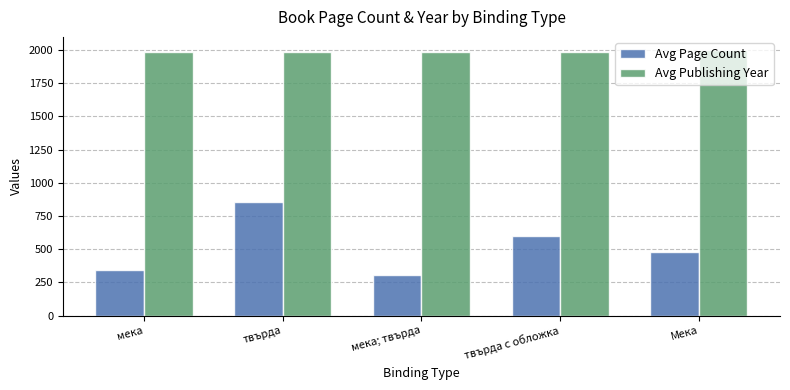

How many bars are there in total?

10